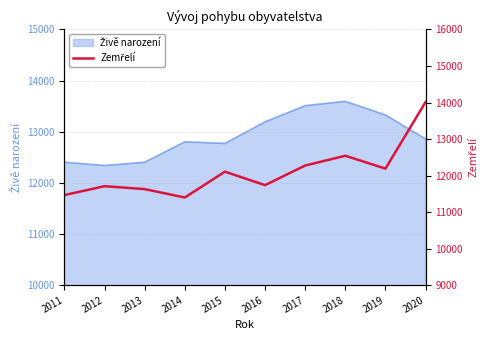

What is the smallest value displayed?

11399